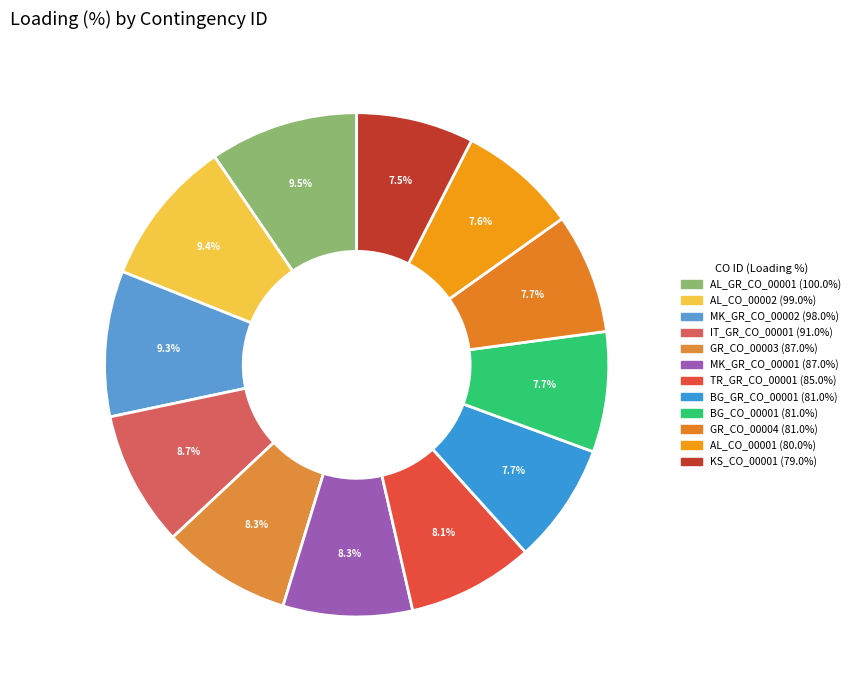

How many segments does this pie chart have?

12